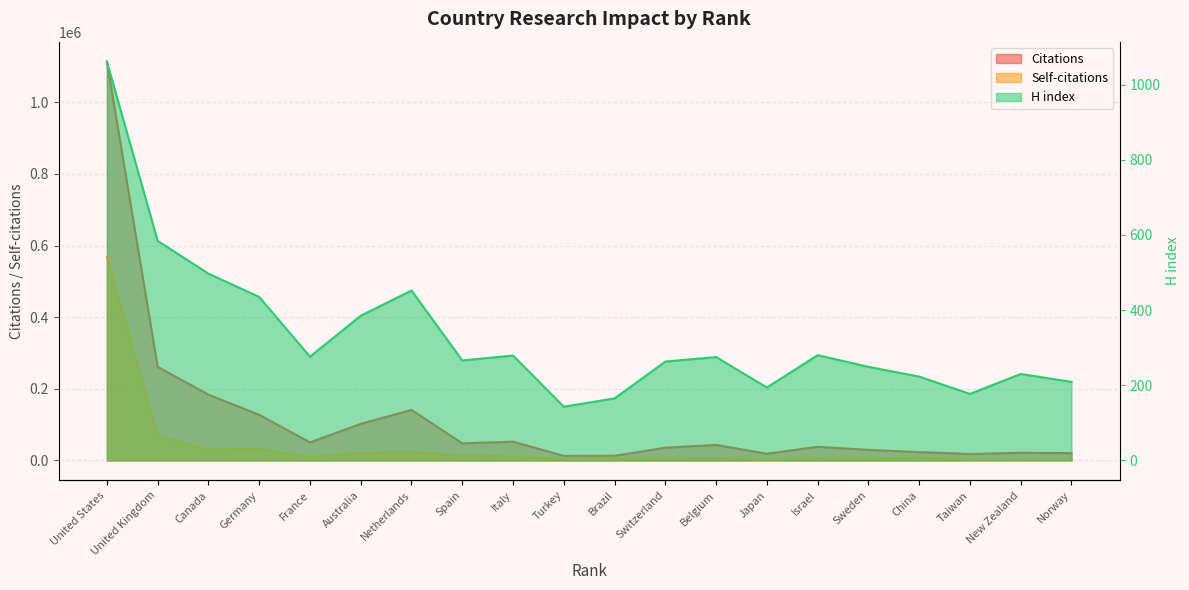

True or false: Citations and H index intersect in this chart.

False